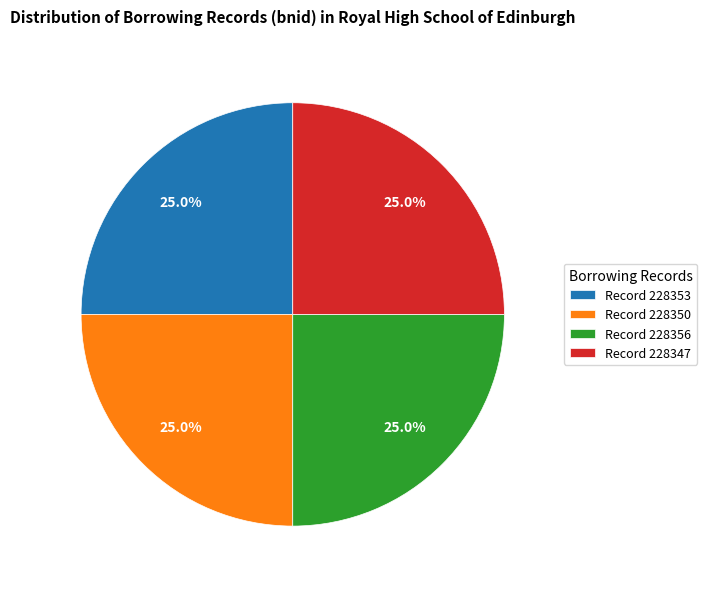

Combined, what portion of the pie is Record 228353 and Record 228347?

50.0%